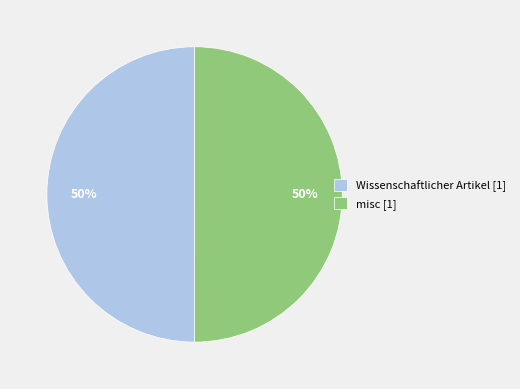

To the nearest percent, what percentage of the pie is misc [1]?

50%